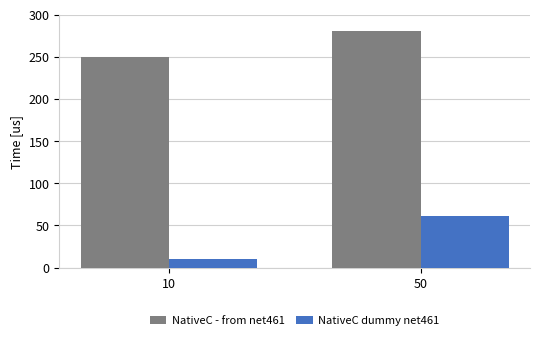

True or false: NativeC - from net461 has a value of 391.1 at 50.

False